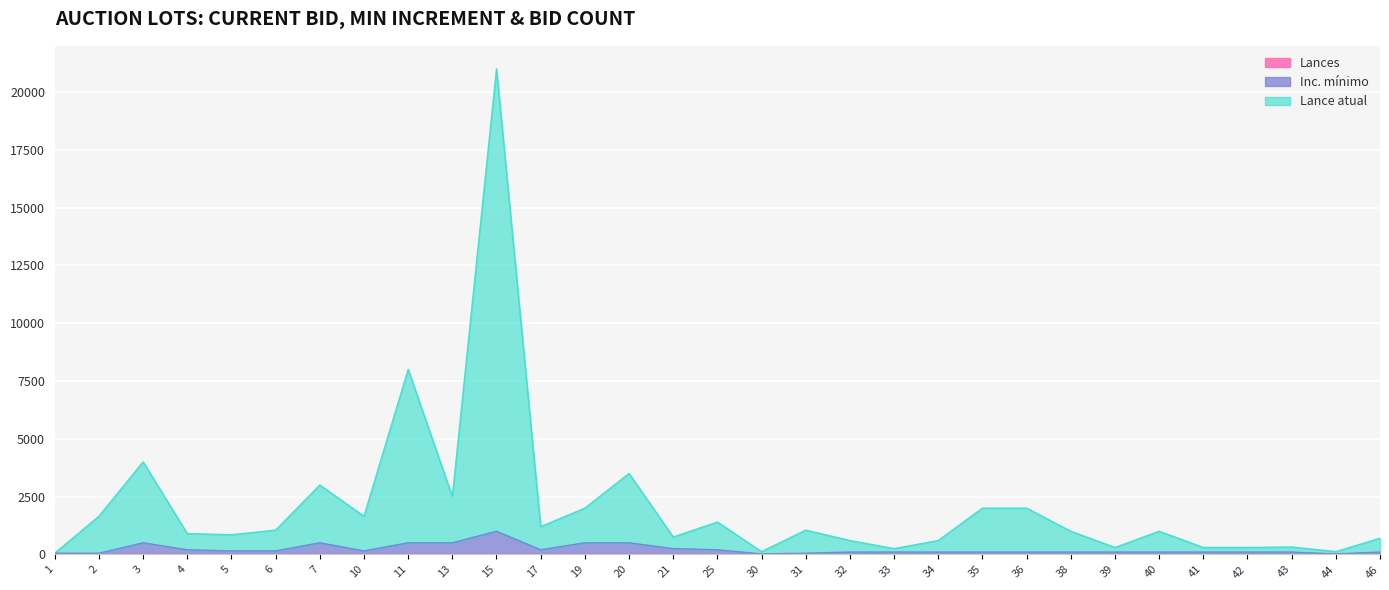

Where is Lance atual nearest to the value 10525?

11